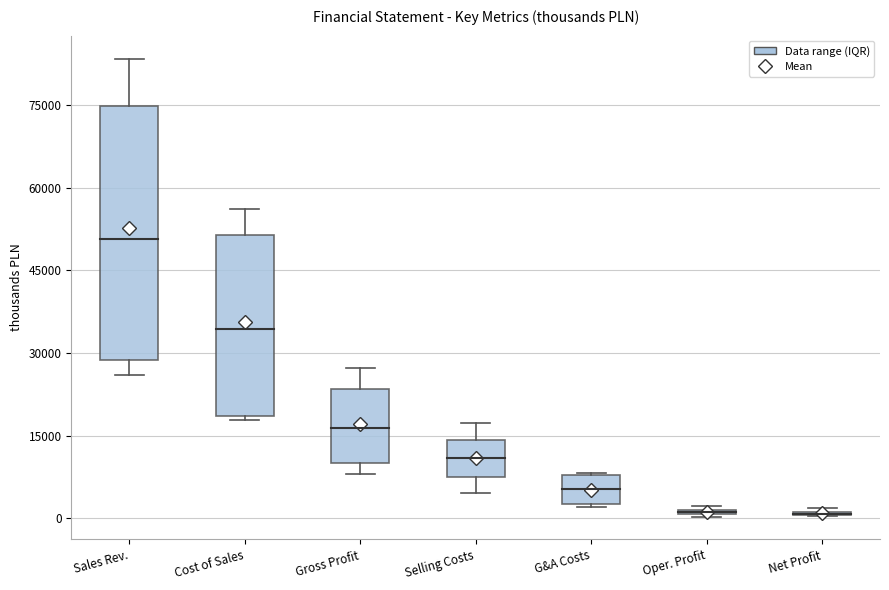

Which box is the tallest, from its lower edge to its upper edge?

Sales Rev.